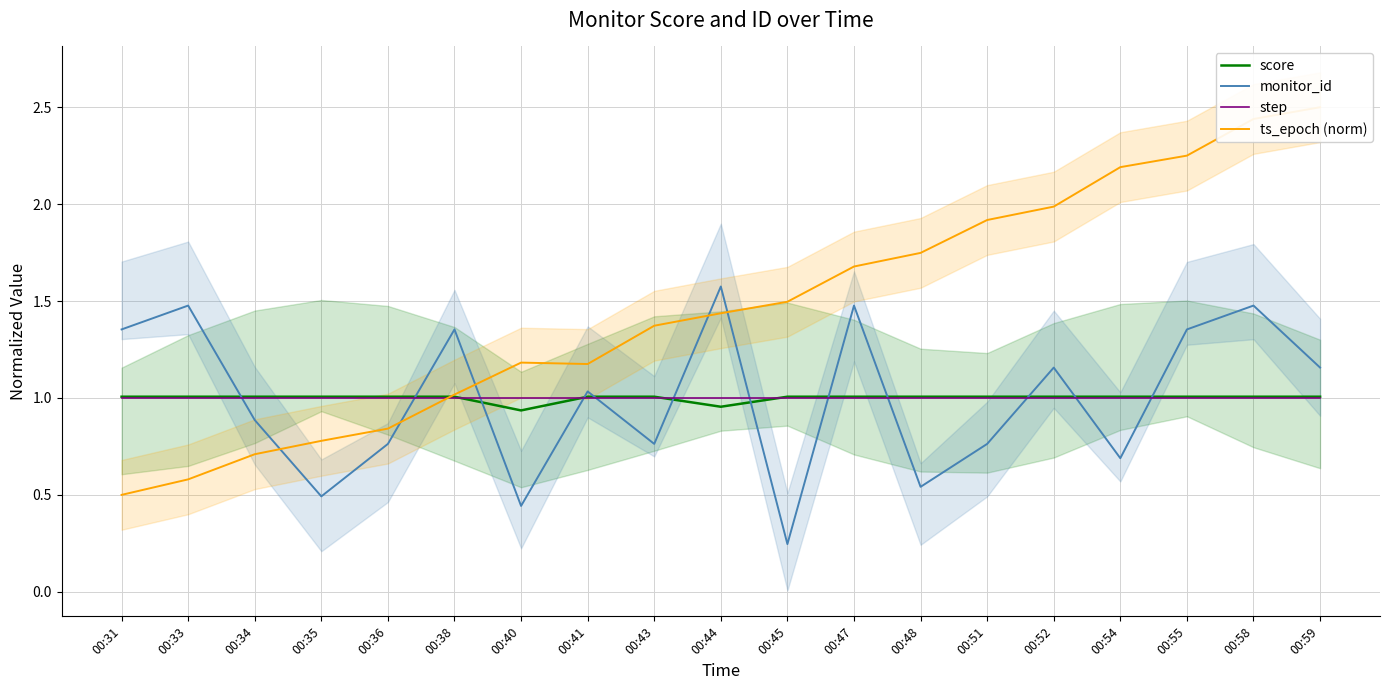

Does the chart have visible grid lines?

Yes